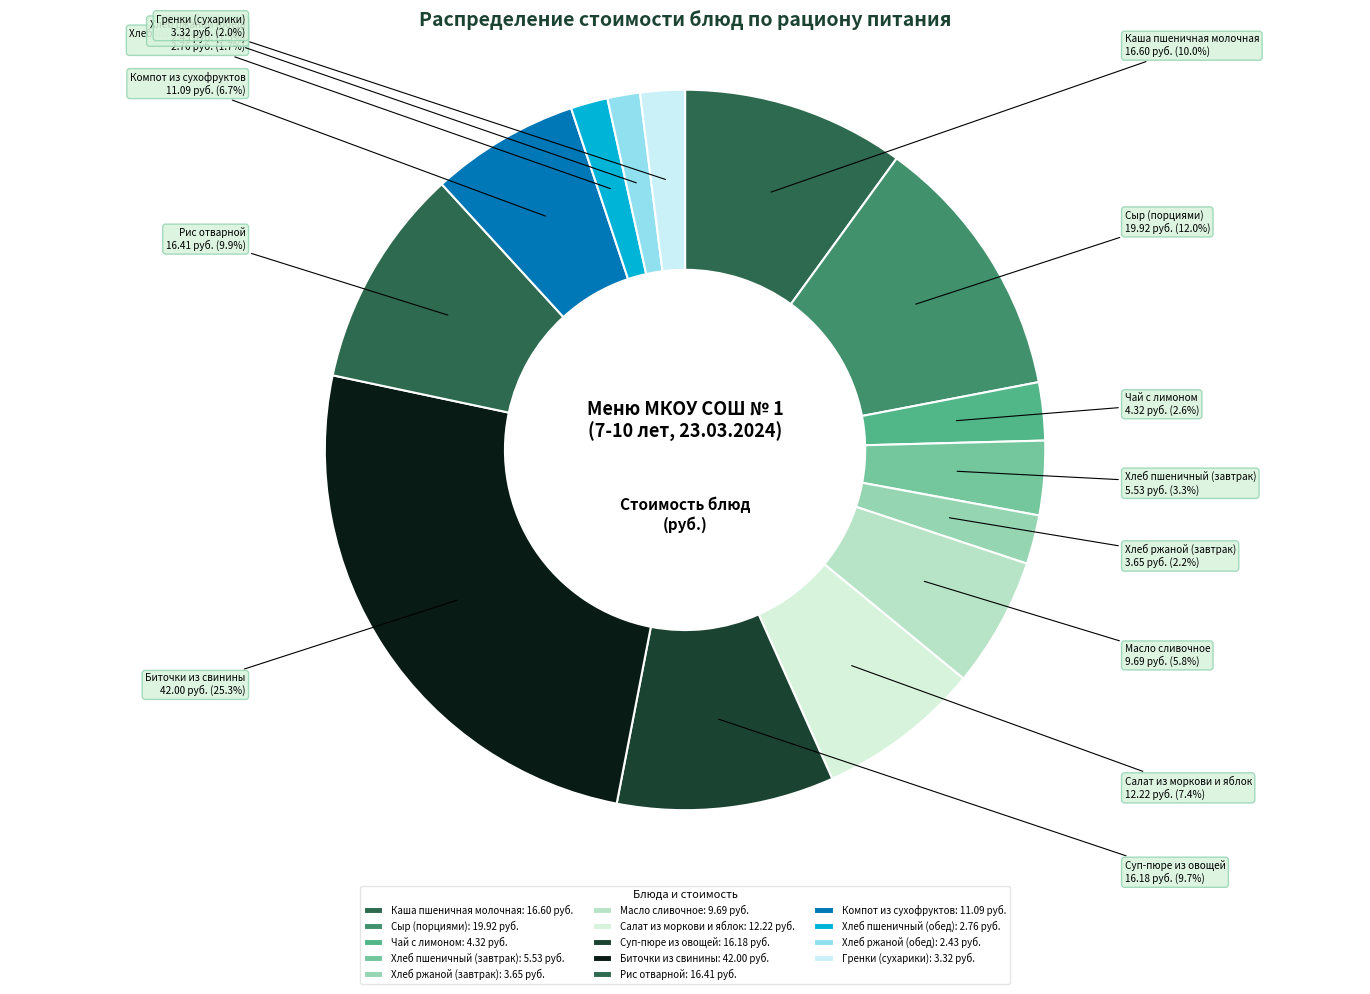

The Хлеб пшеничный (завтрак) slice represents 3% of the pie. True or false?

True